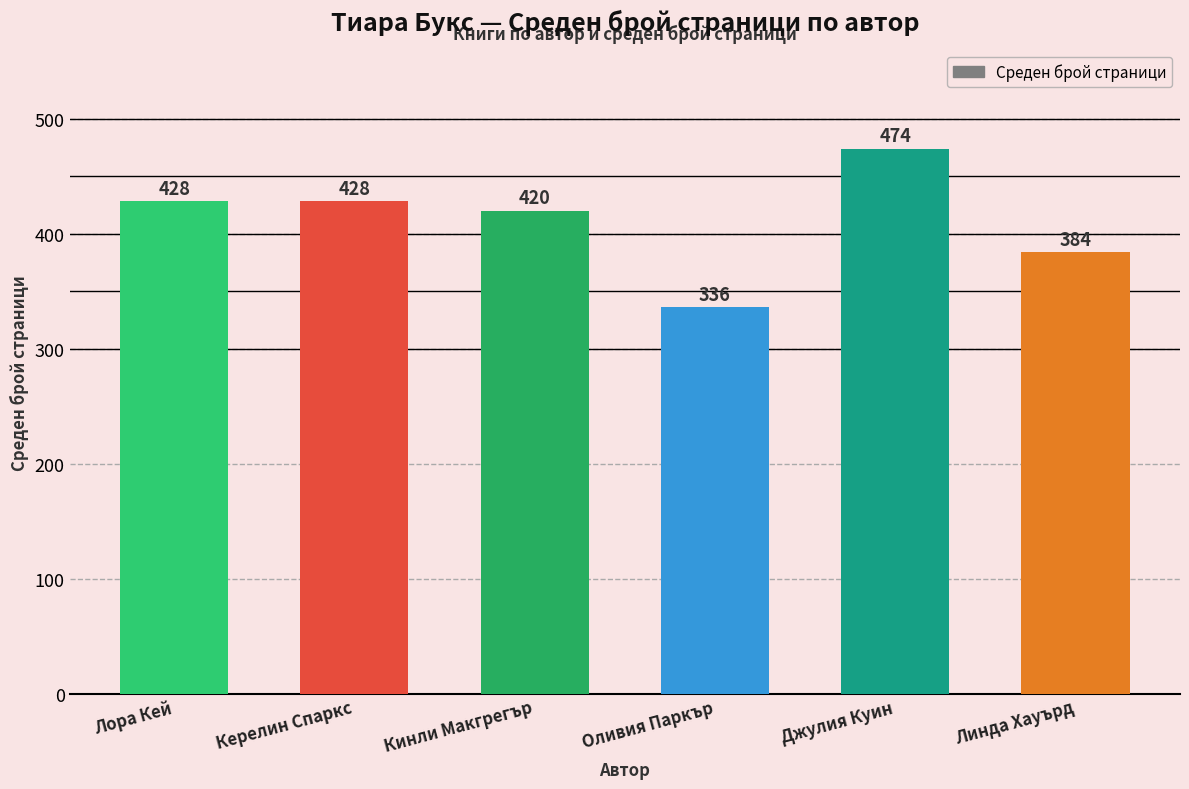

True or false: the data shows 474 at Джулия Куин.

True